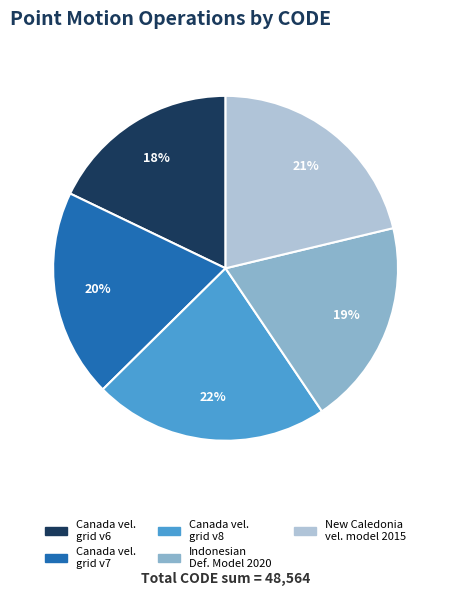

How many segments does this pie chart have?

5